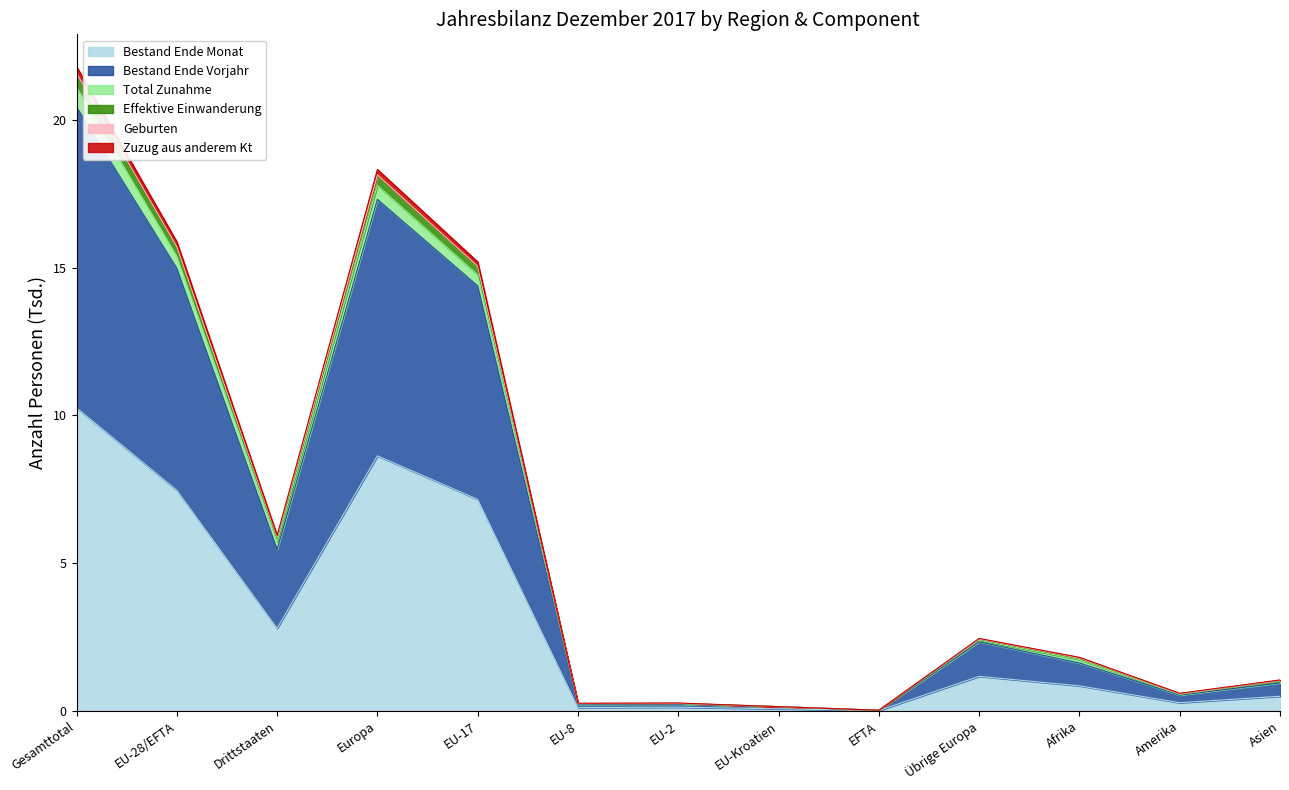

At which category does Bestand Ende Vorjahr reach its first local peak?

Europa